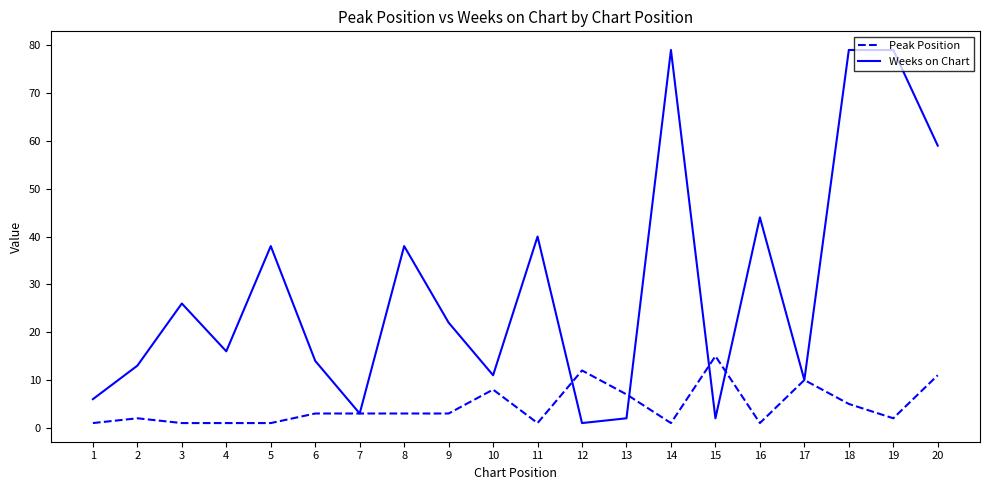

Which series has the widest spread of values?

Weeks on Chart